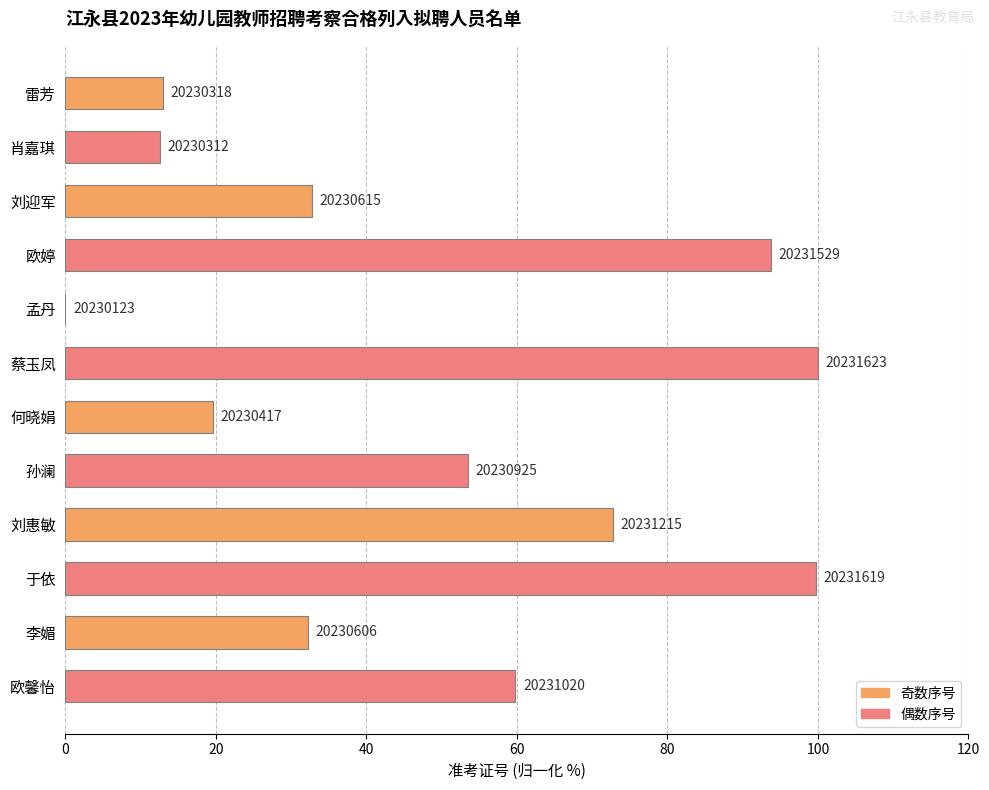

Are the bars horizontal?

Yes